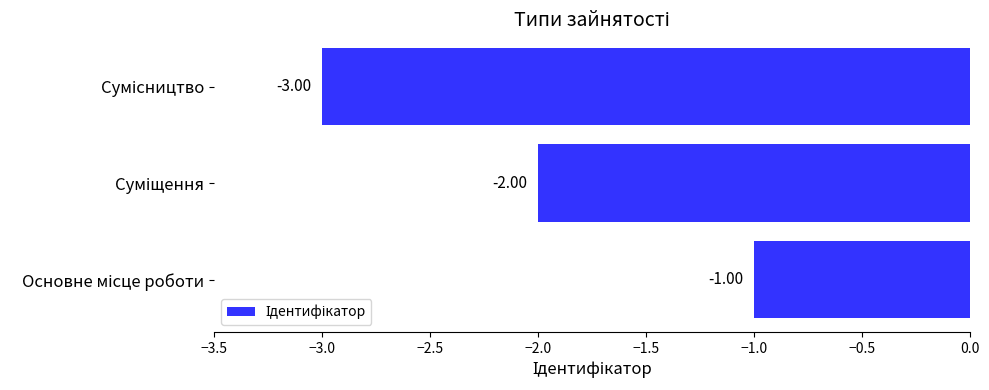

What is the greatest value displayed?

-1